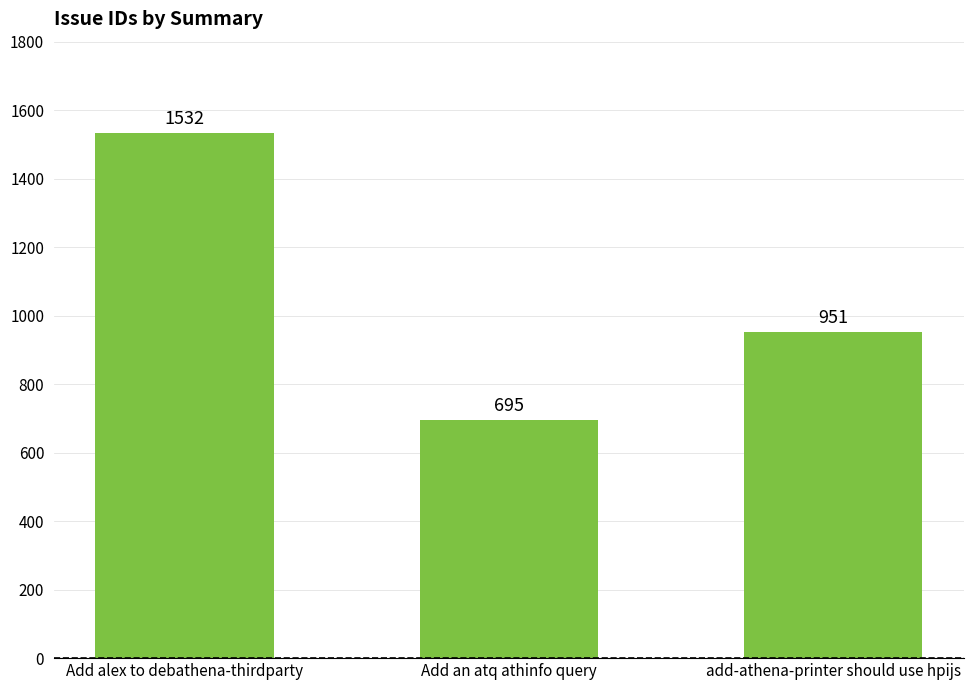

How many bars are there in total?

3